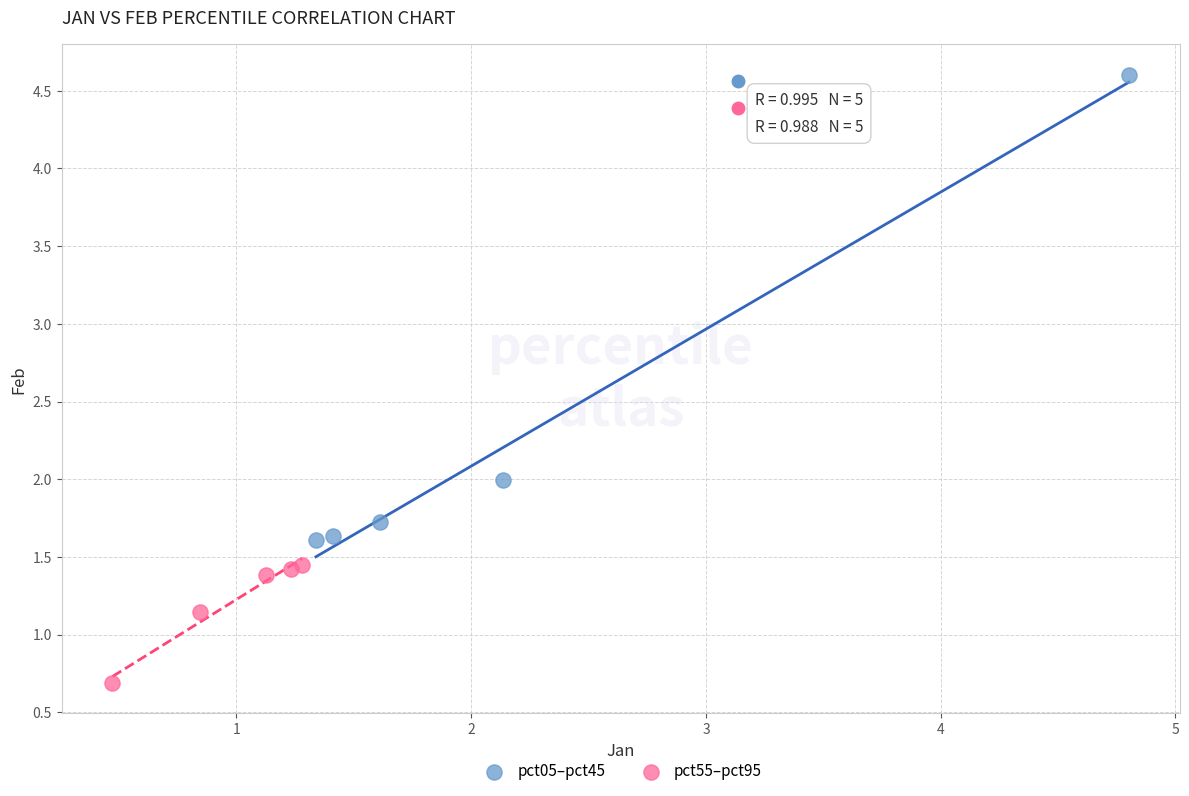

Which series contains the highest Y value?

pct05–pct45